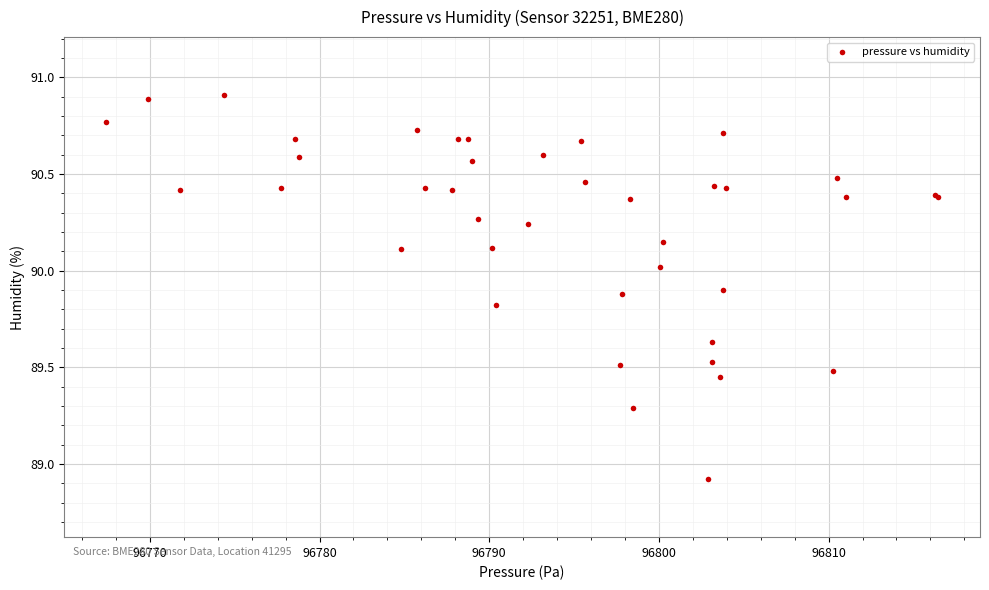

What Y value in the scatter plot is closest to 89?

88.9